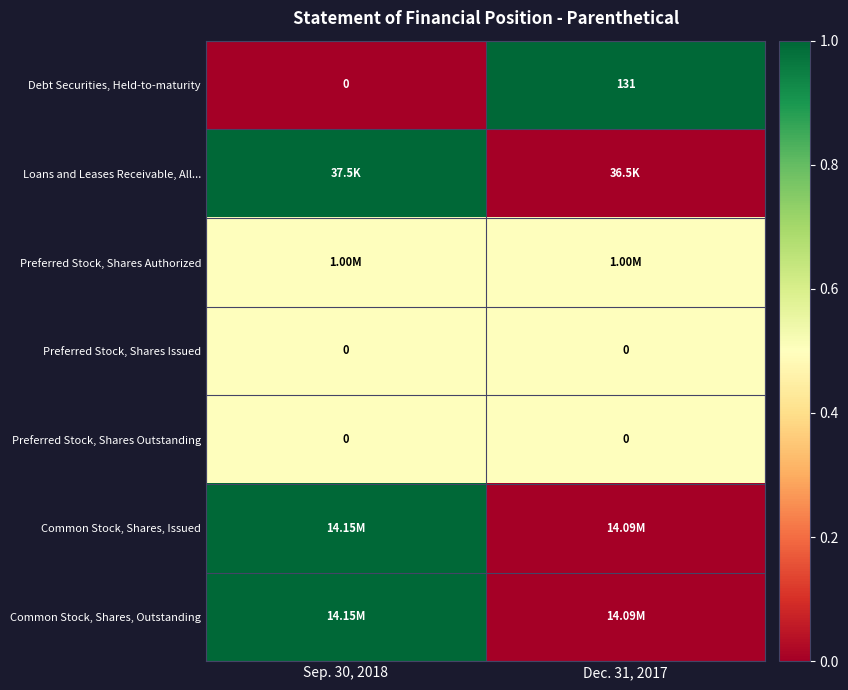

List the labels in order of Debt Securities, Held-to-maturity value, smallest first.

Sep. 30, 2018, Dec. 31, 2017